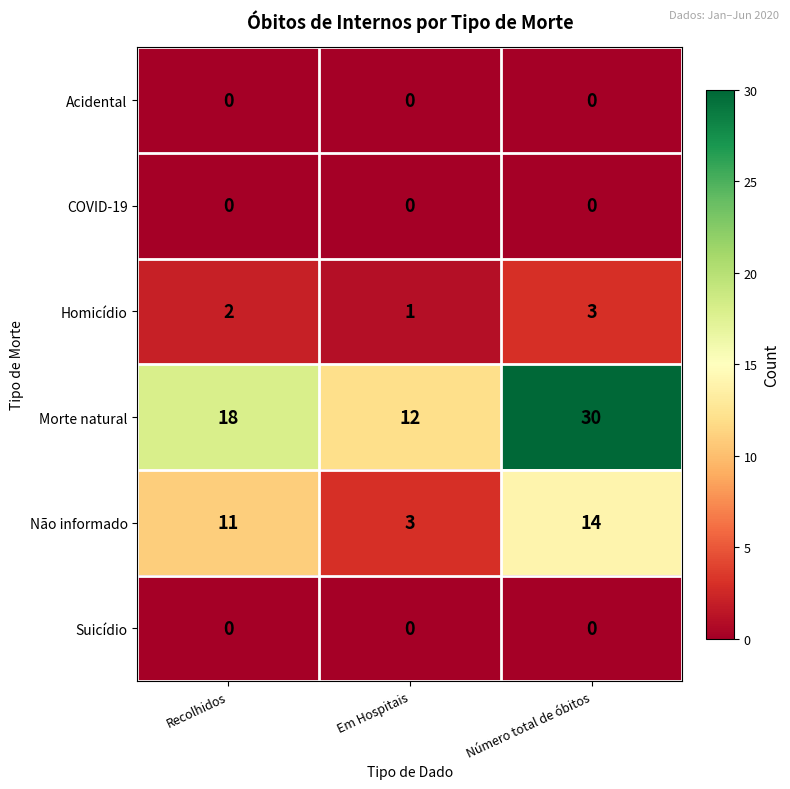

How many series are shown in this chart?

6